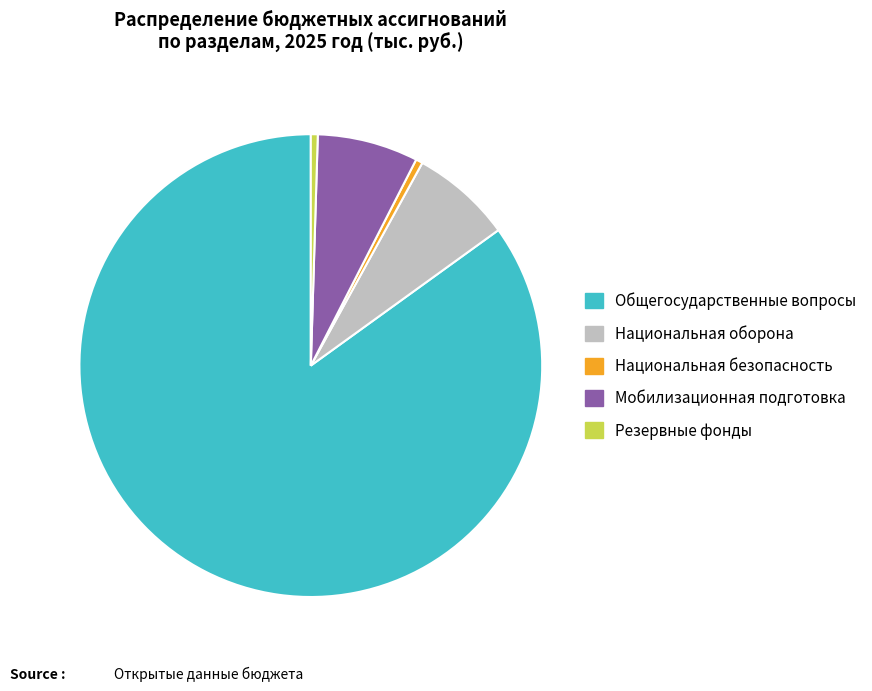

Do Общегосударственные вопросы and Национальная оборона together represent more than half of the pie?

Yes